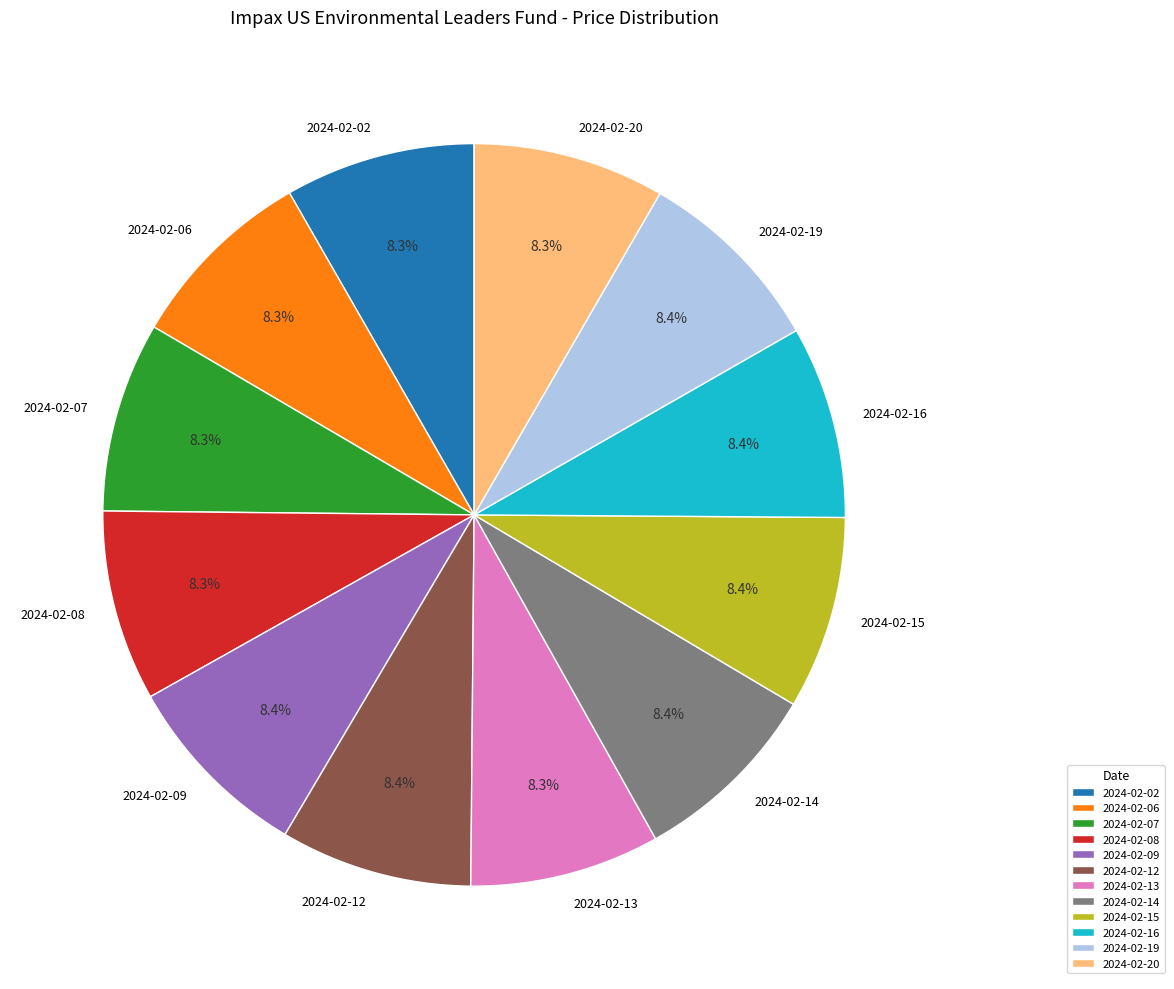

The 2024-02-16 slice represents 8% of the pie. True or false?

True